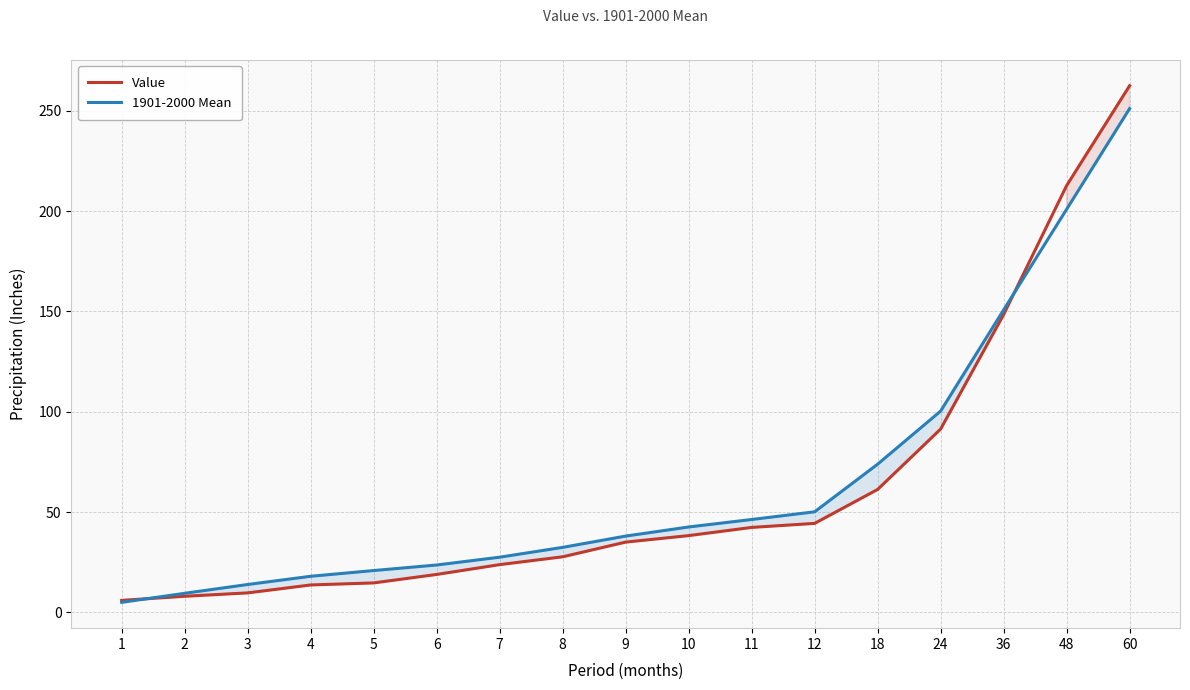

Is the value of Value at 10 greater than the value of 1901-2000 Mean at 5?

Yes